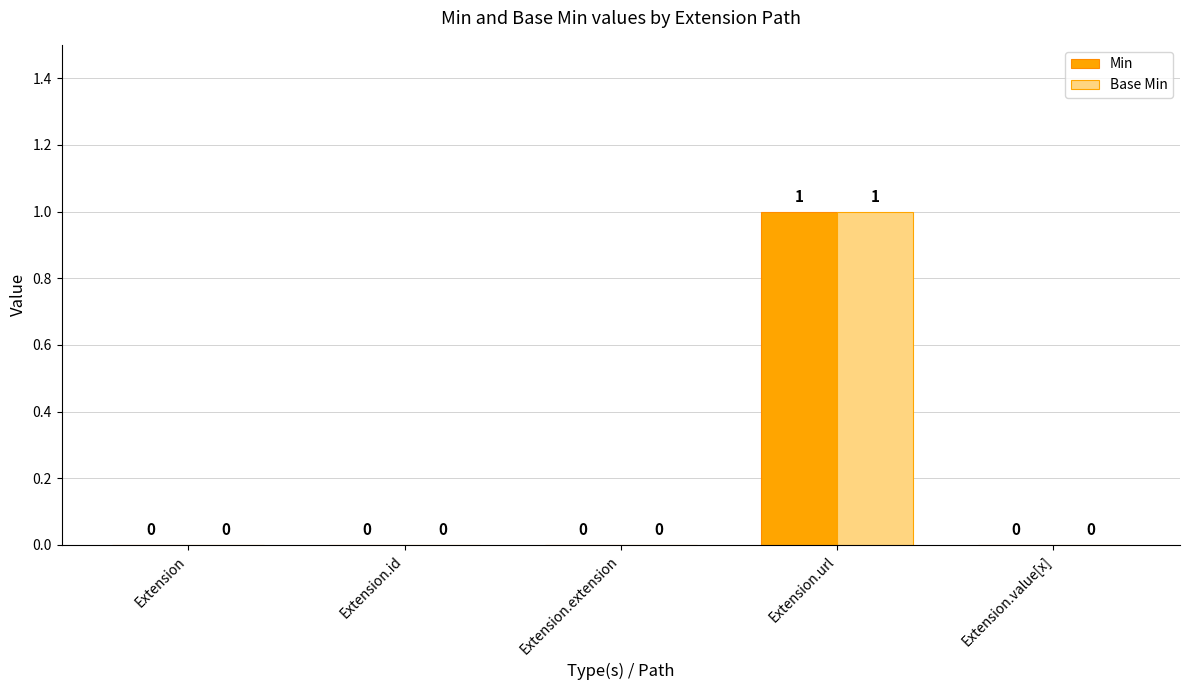

Are the bars horizontal?

No